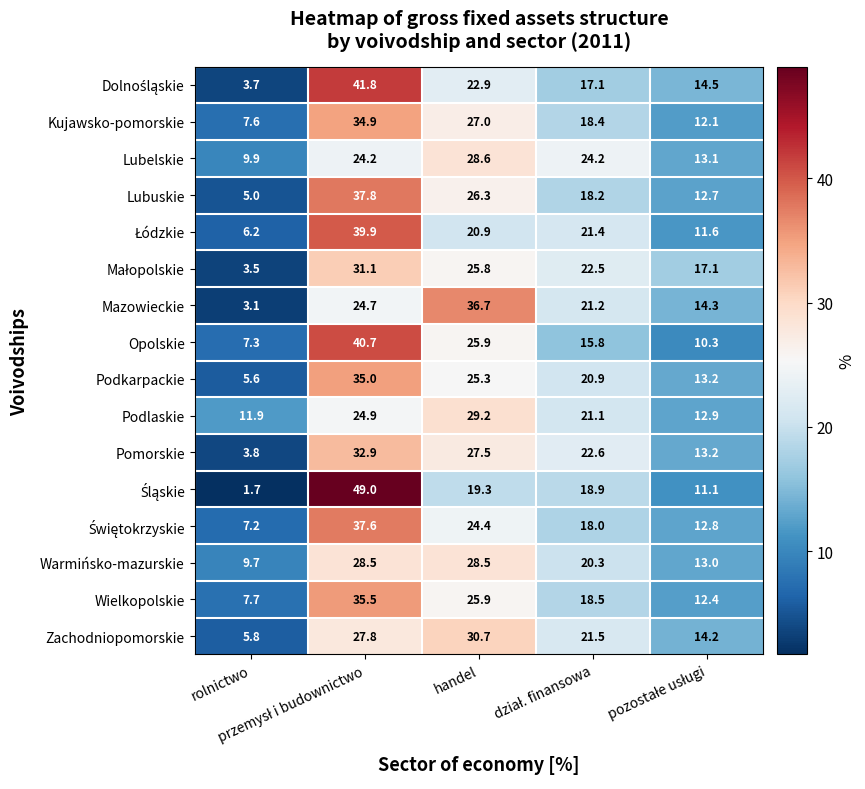

What is the highest value of the Podkarpackie series?

35.0